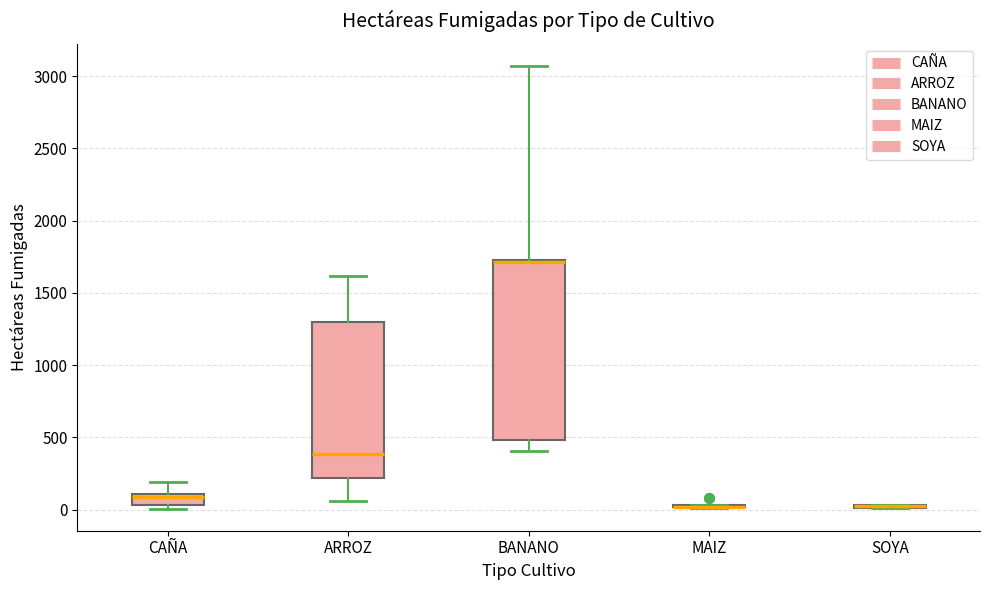

Where does the median line of the box for BANANO sit on the y-axis? The values are not printed on the chart, so give them approximately, as read against the axis.

1700